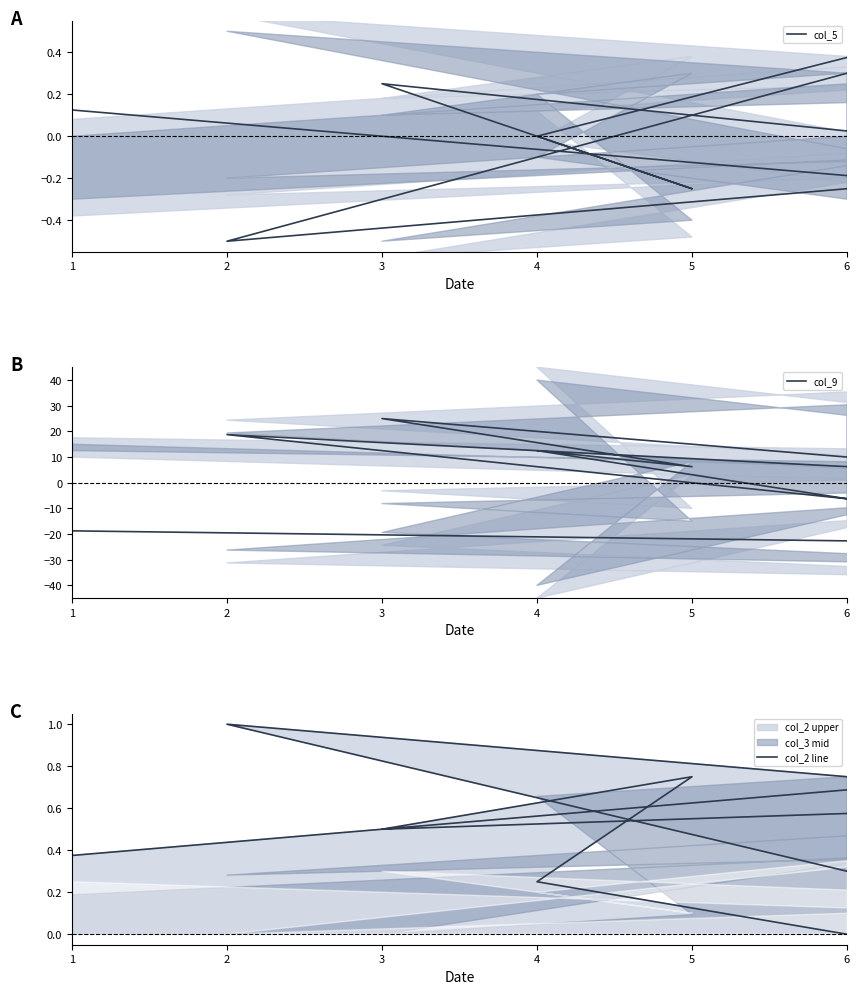

Which series has the largest range (max minus min)?

col_9